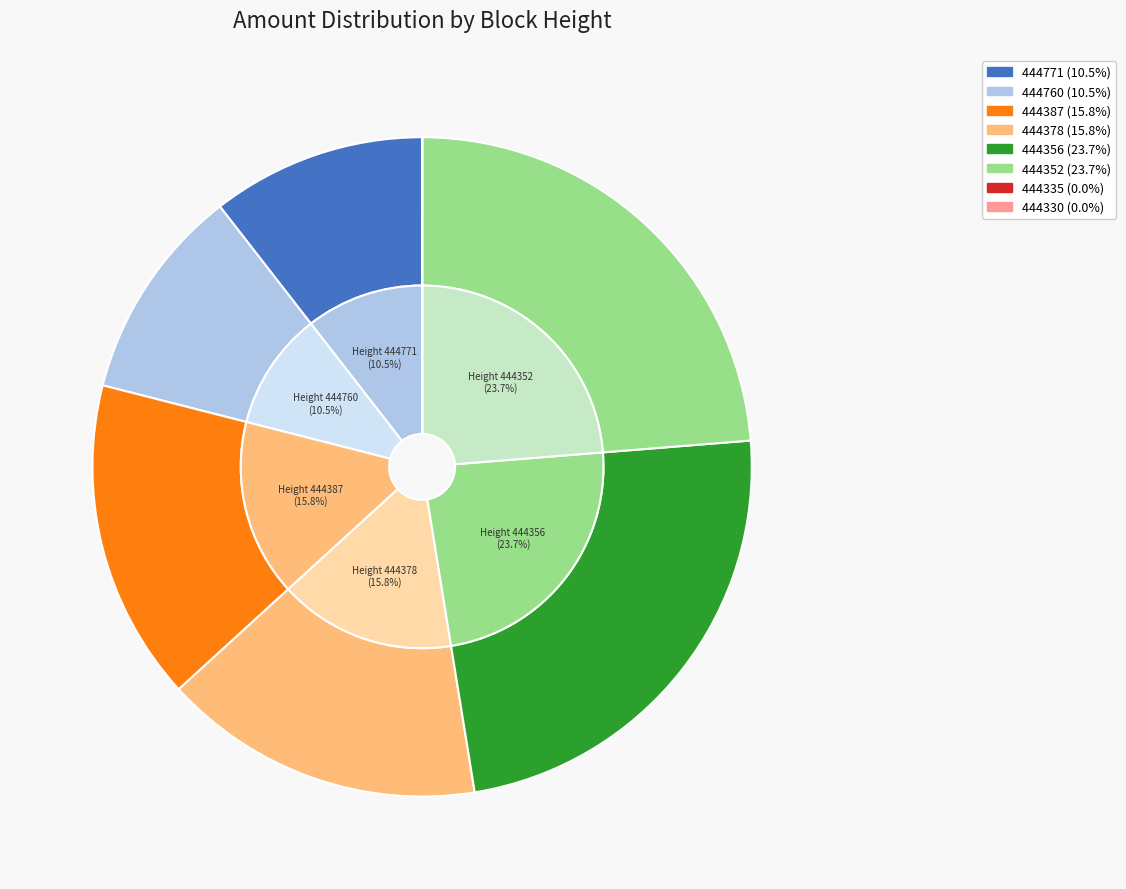

How many segments does this pie chart have?

8